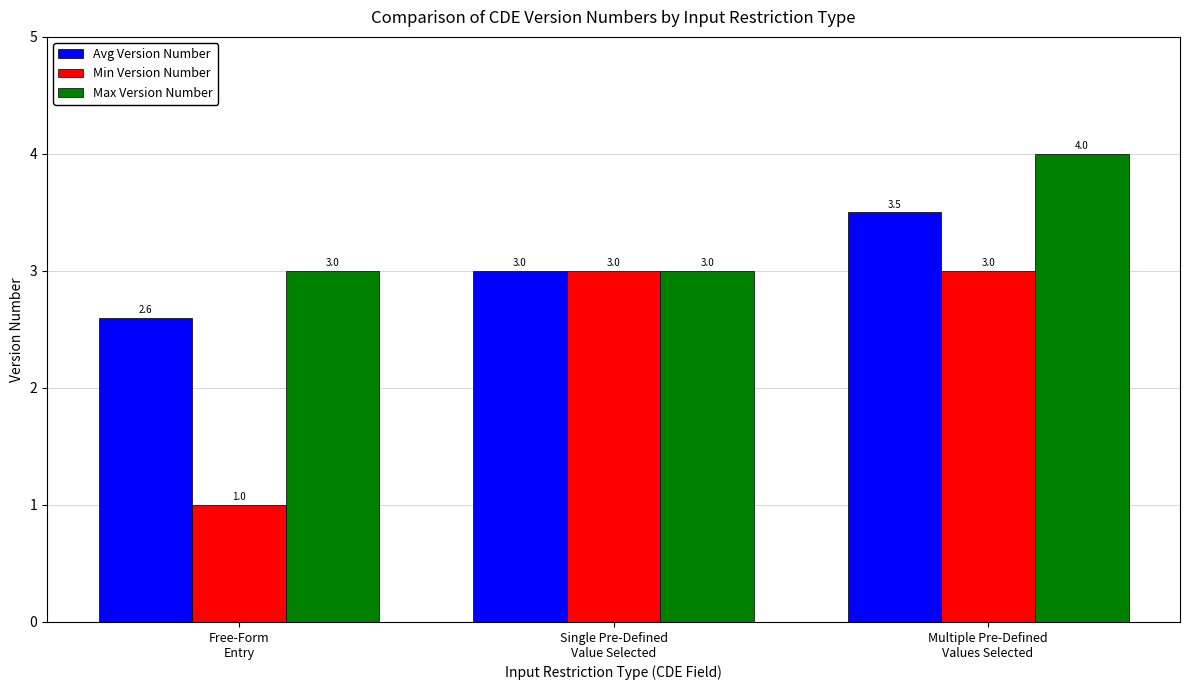

The value of Avg Version Number at Multiple Pre-Defined
Values Selected is 3.5. True or false?

True